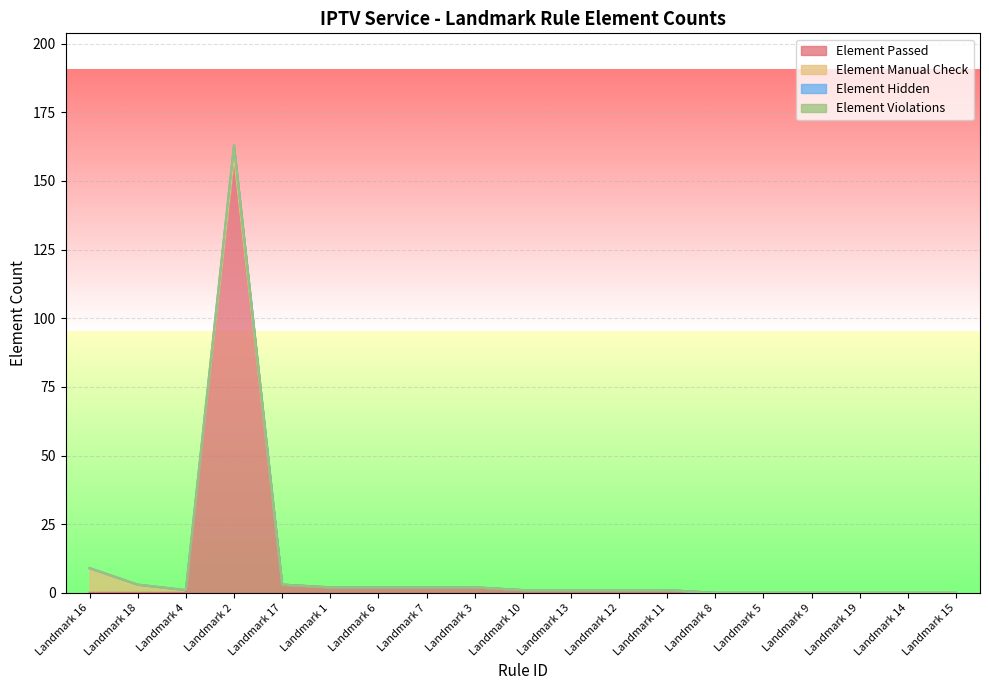

What is the difference between the Element Passed values at Landmark 13 and Landmark 7?

1